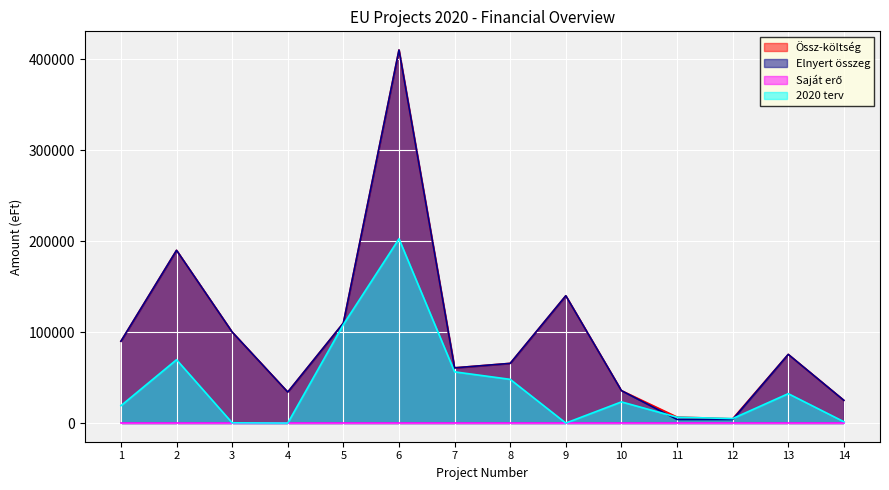

What is the maximum value shown in the chart?

410291